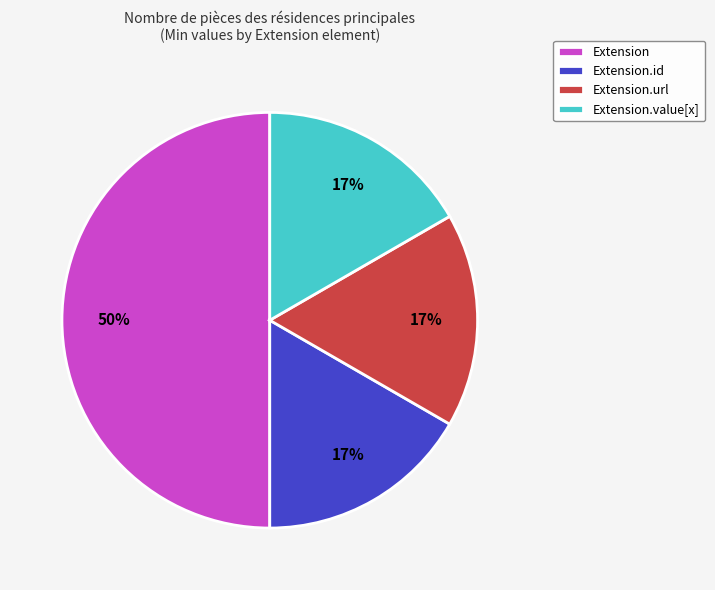

To the nearest percent, what portion does Extension.value[x] represent?

17%